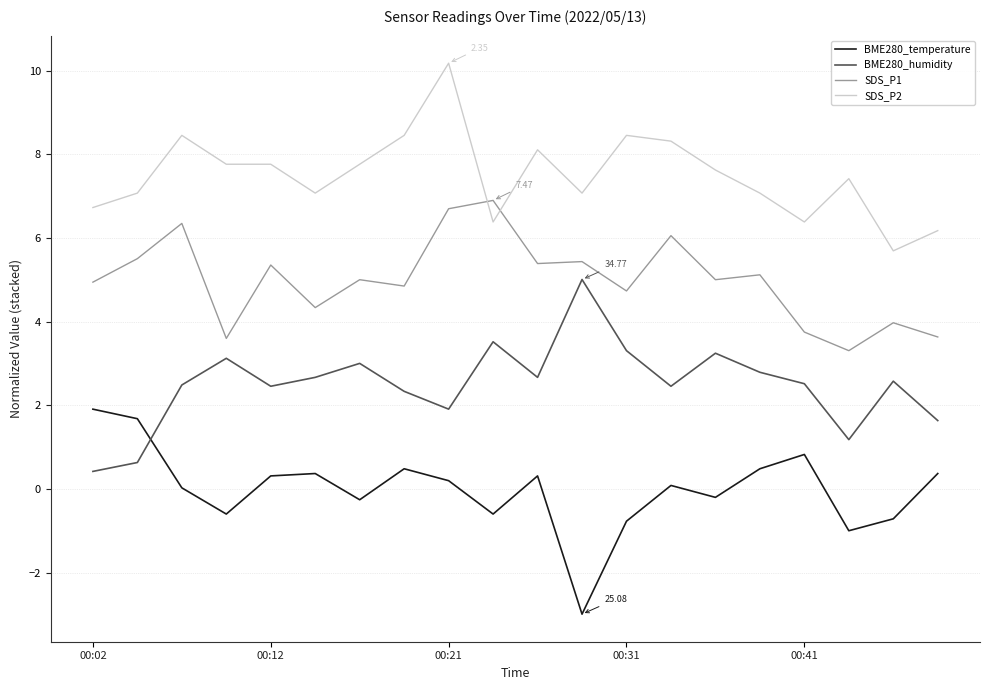

Rank the series by their maximum value, from highest to lowest.

SDS_P2, SDS_P1, BME280_humidity, BME280_temperature